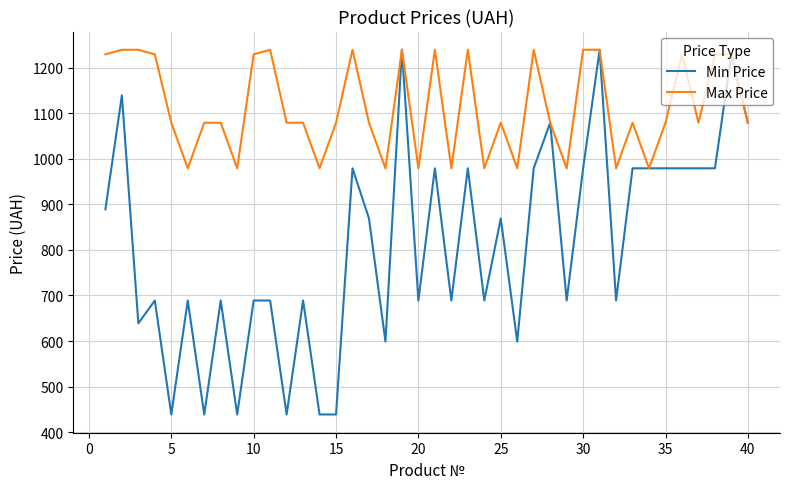

What is the minimum value shown in the chart?

439